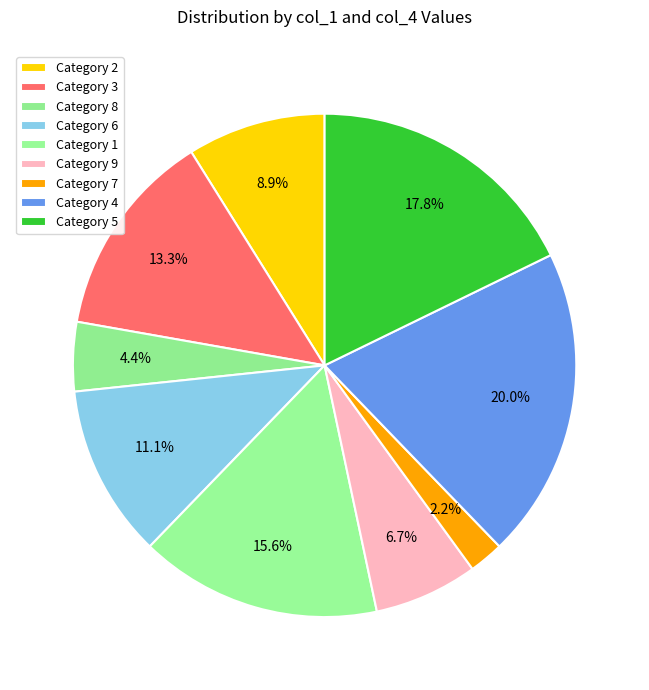

To the nearest percent, what is the difference between the largest and smallest slice percentages?

18%